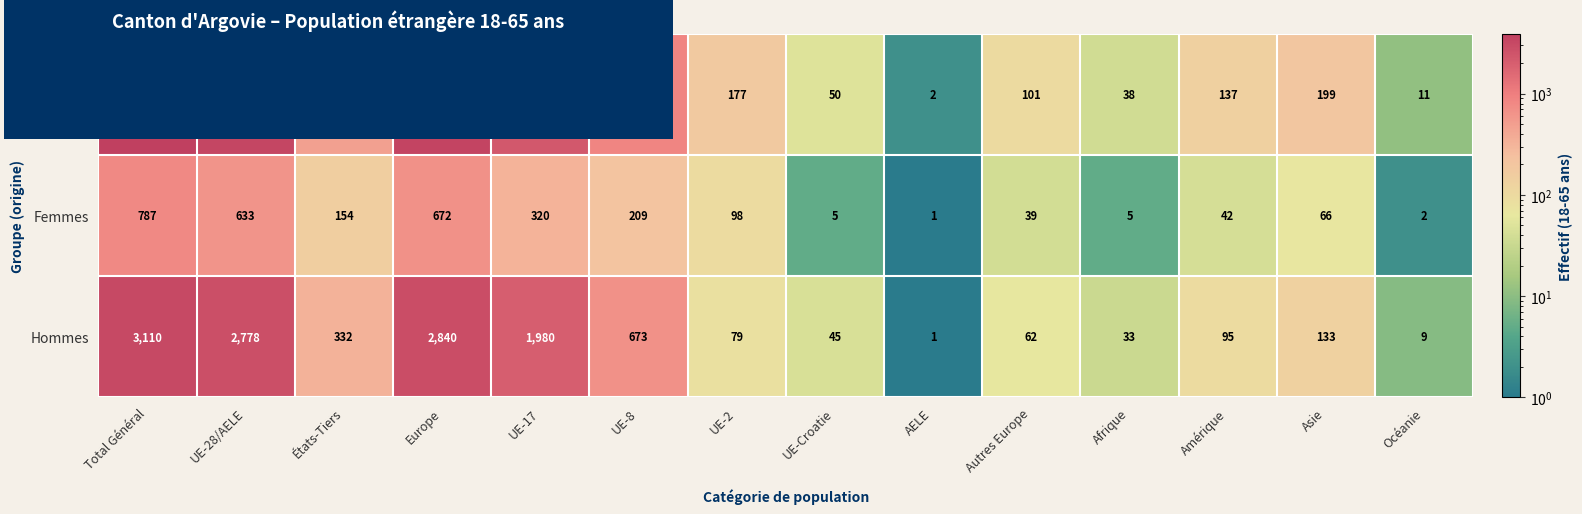

Is it true that Hommes equals 3080 at UE-17?

False